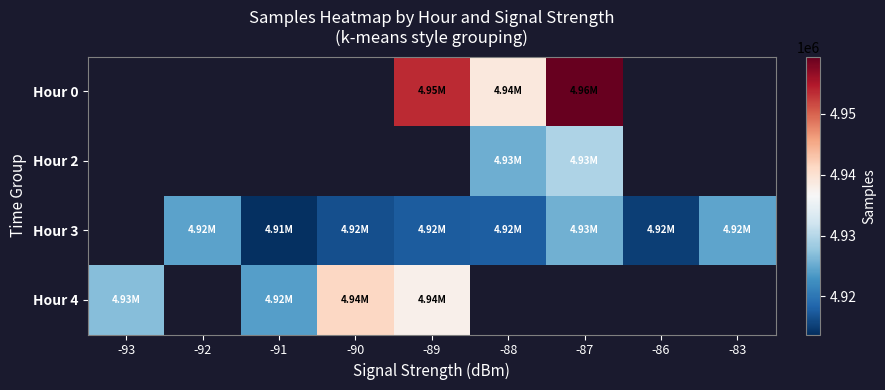

Which series has the largest range (max minus min)?

Hour 4